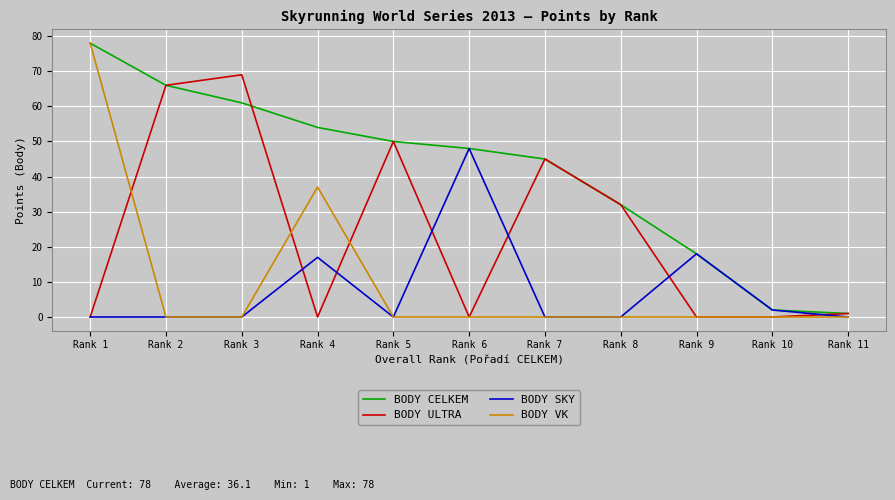

What is the sum of the BODY ULTRA values at Rank 2 and Rank 10?

66